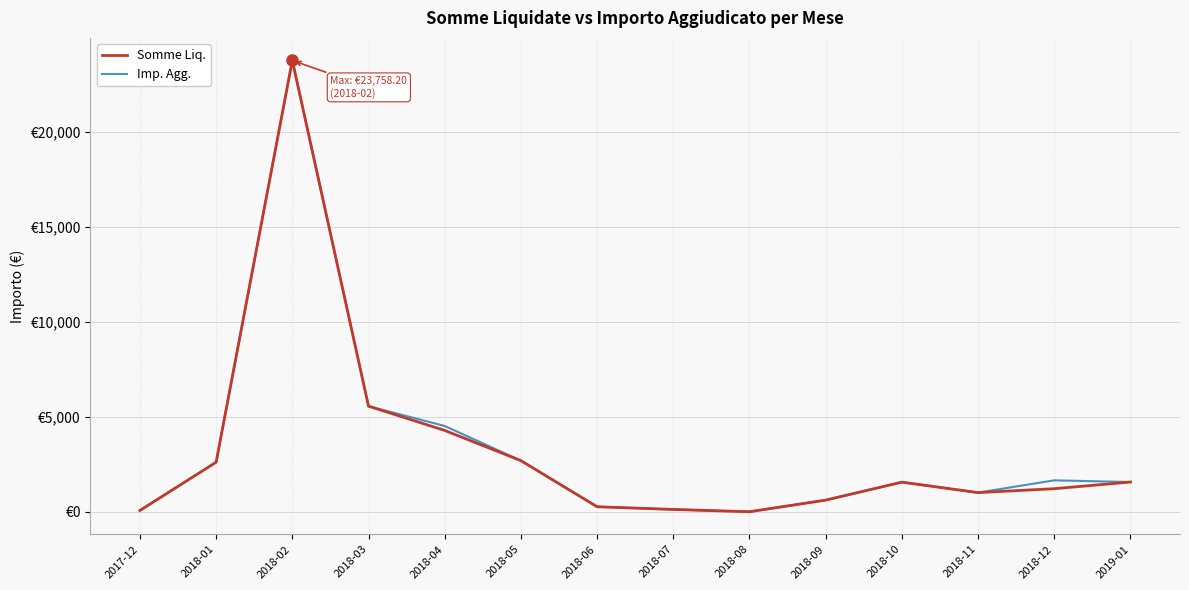

Does the chart display data point markers on the line(s)?

No